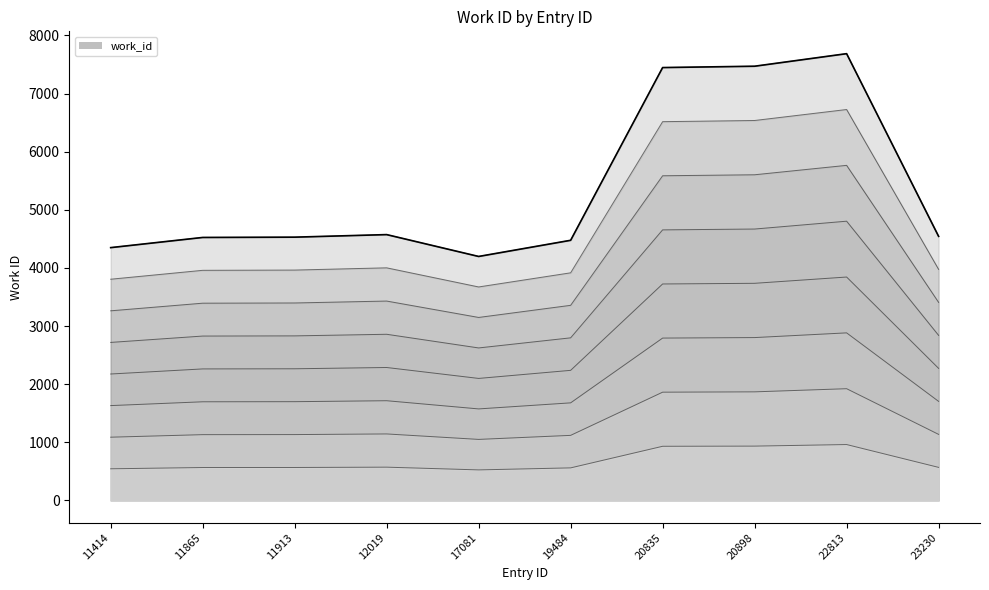

List the labels in order of value, largest first.

22813, 20898, 20835, 12019, 23230, 11913, 11865, 19484, 11414, 17081